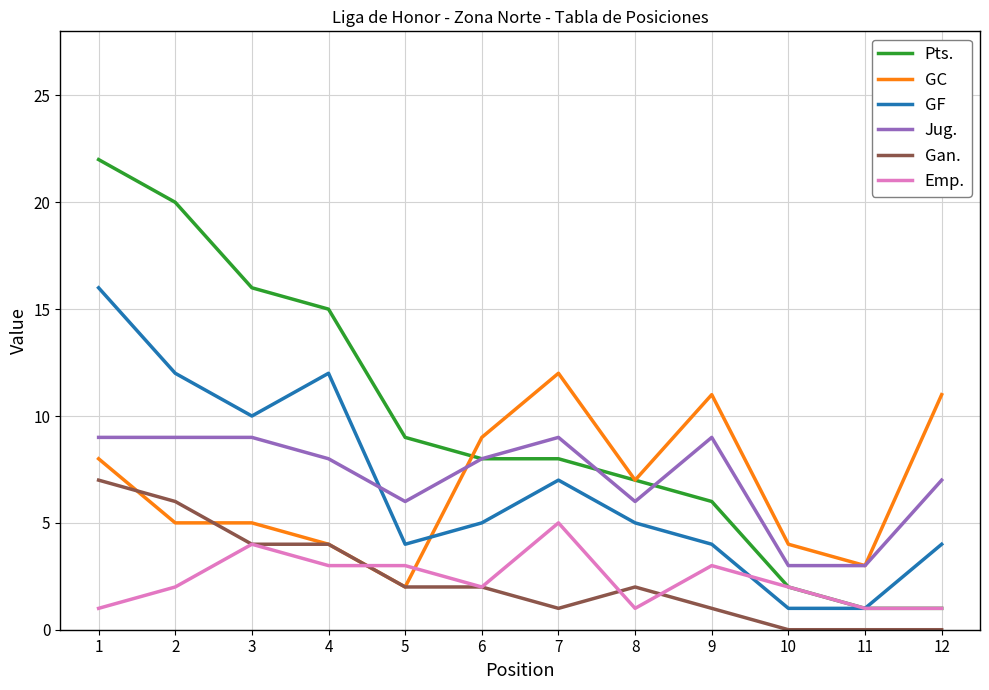

Which series has the largest total across all categories?

Pts.